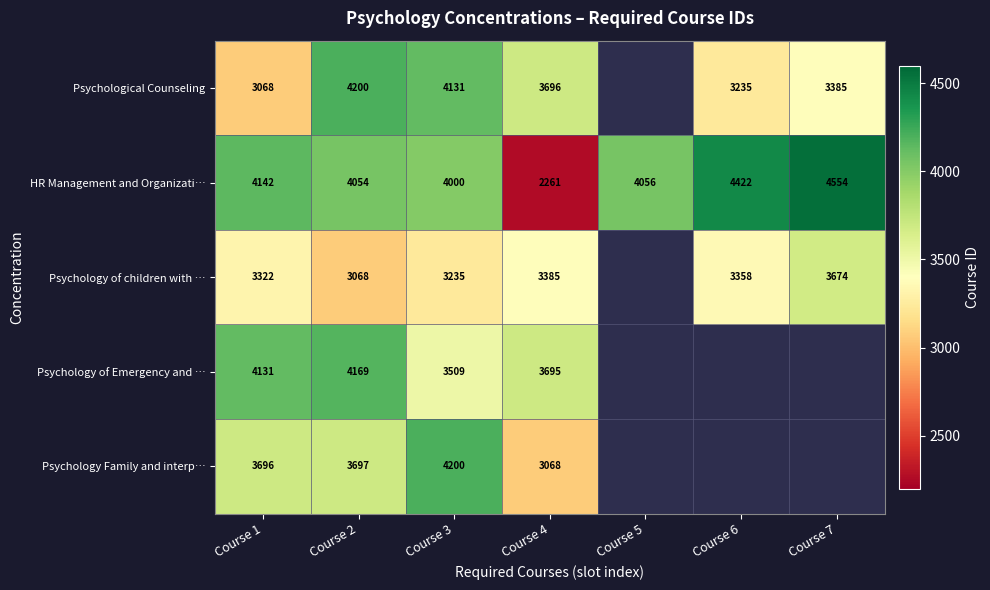

What is the spread (max minus min) of values at Course 2?

1132